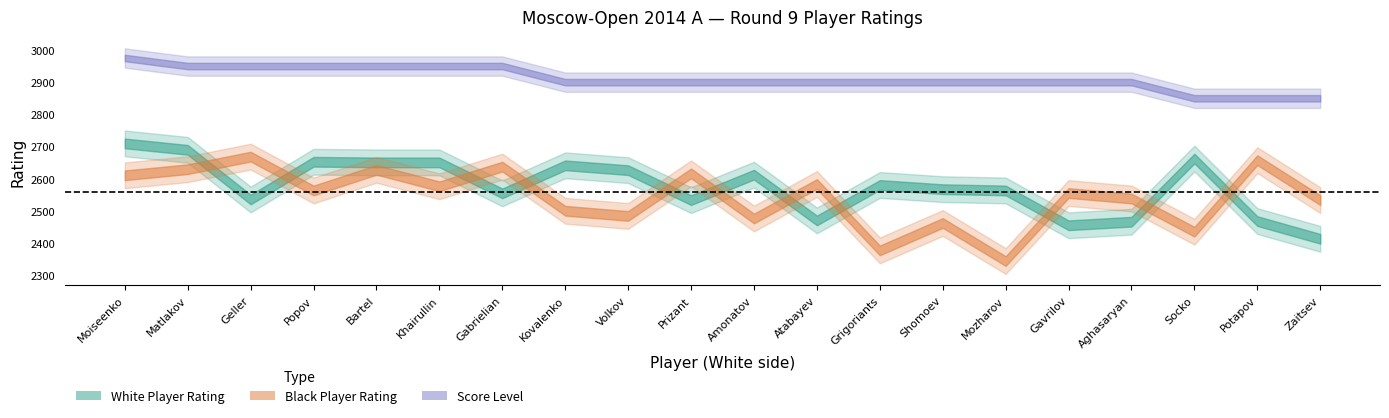

At which category is the sum across all series the highest?

Moiseenko